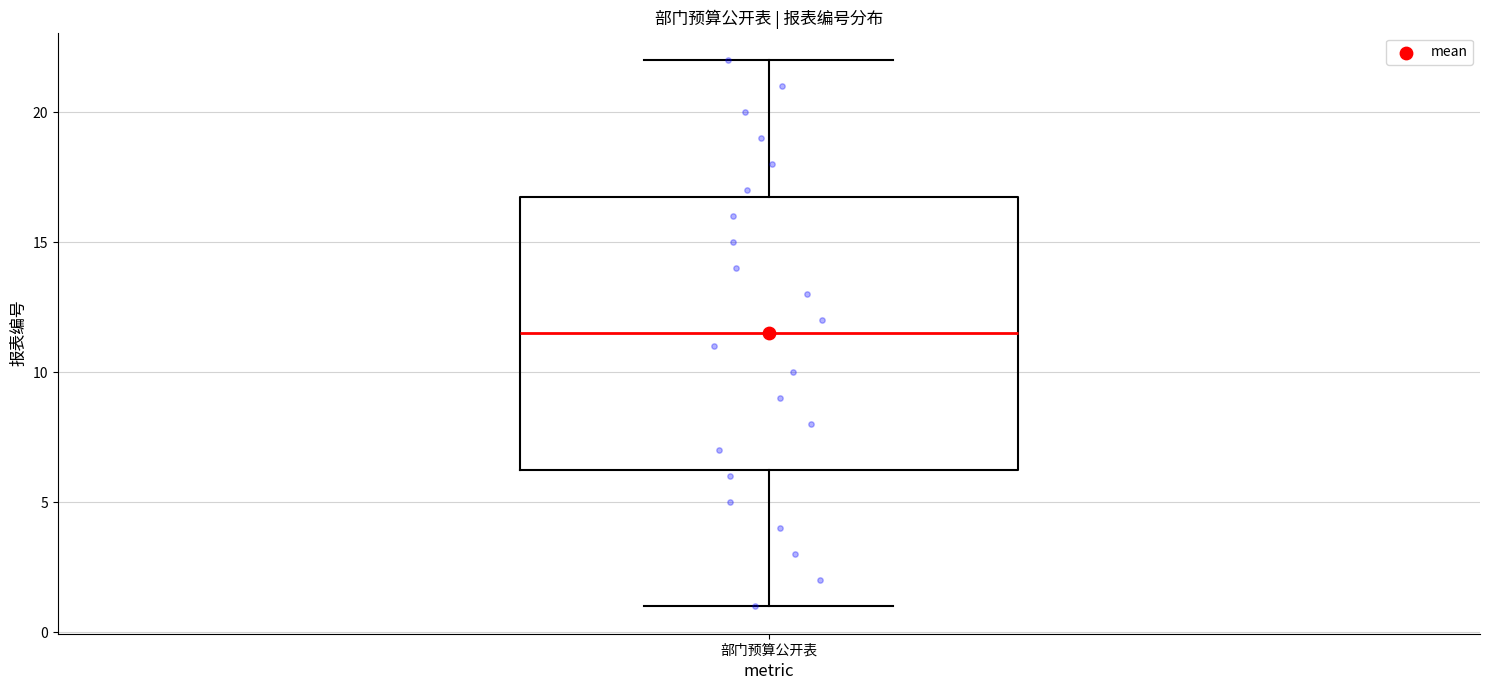

Transcribe this box plot: give where the median line is, the range the box spans, and where the two whiskers end, as read against the y-axis. The values are not printed on the chart, so give them approximately, as read against the axis.

median 11.5, box 6.5 to 17.0, whiskers 1.0 to 22.0